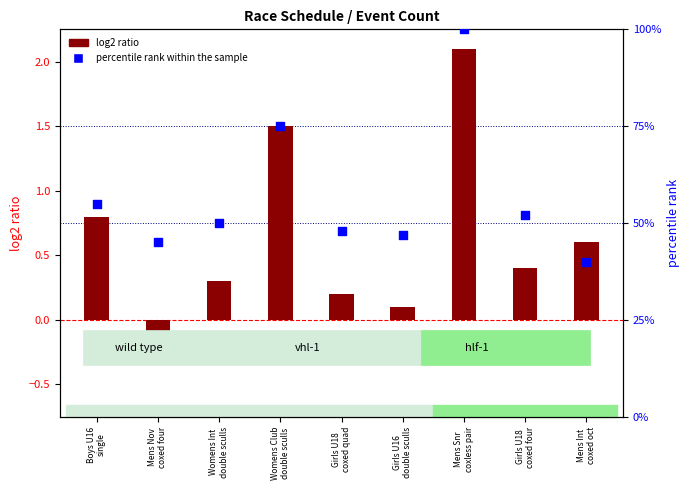

Which series contains the lowest Y value?

log2 ratio